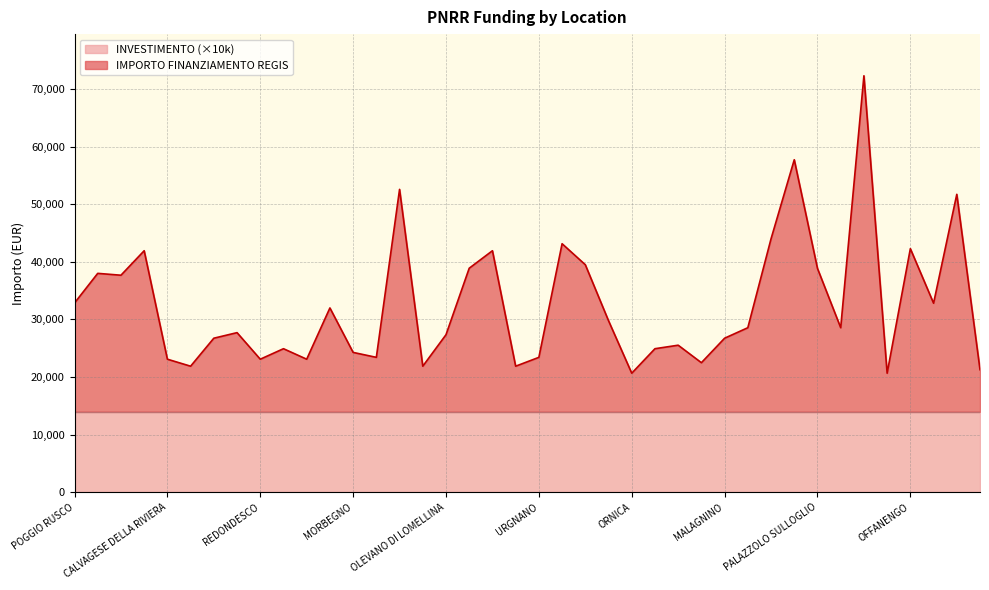

Reading left to right, list all the values displayed in this chart.

32854	37996	37673	41922	23105	21891	26747	27712	23105	24926	23105	31997	24284	23427	52565	21891	27354	38887	41922	21891	23427	43136	39494	29782	20677	24926	25533	22498	26747	28568	43995	57707	38853	28568	72272	20677	42281	32817	51708	21284